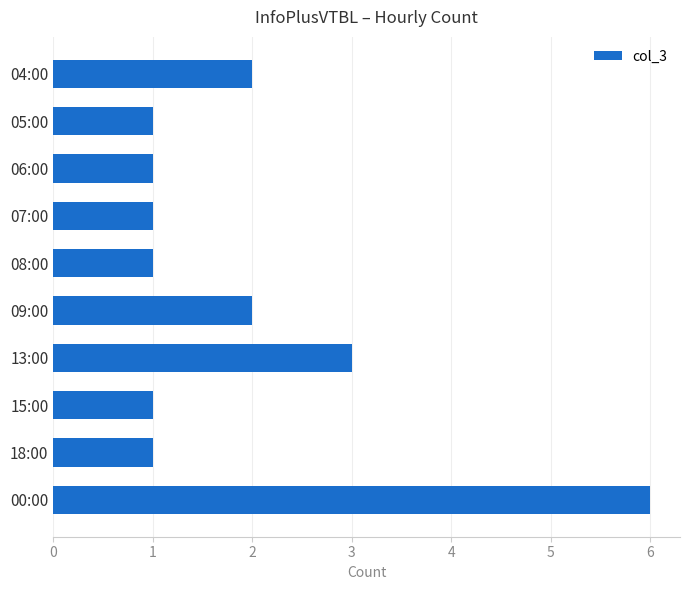

Which has a higher value, 08:00 or 00:00?

00:00